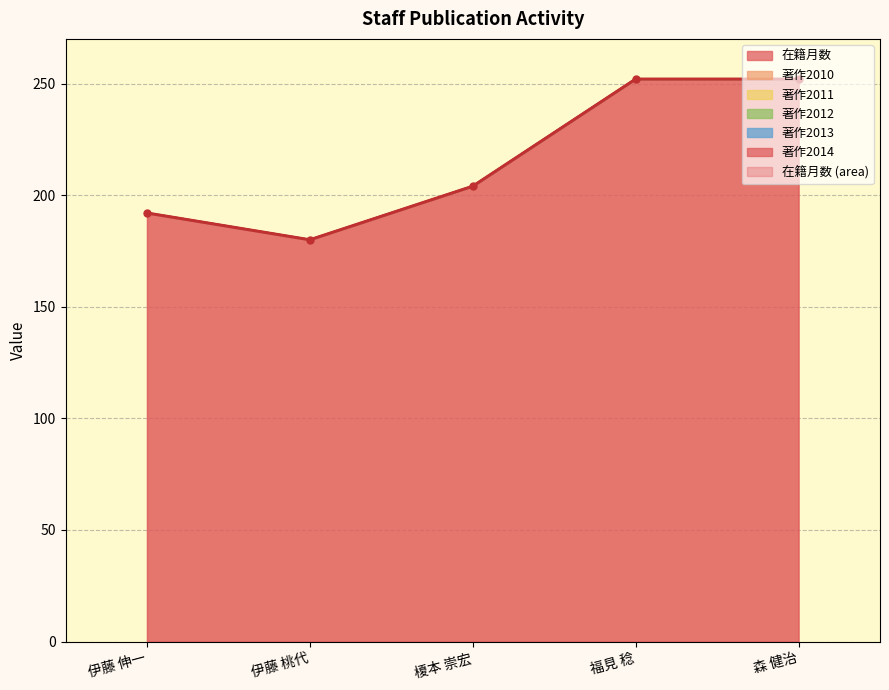

What is the value of the 5th point from the left?

252